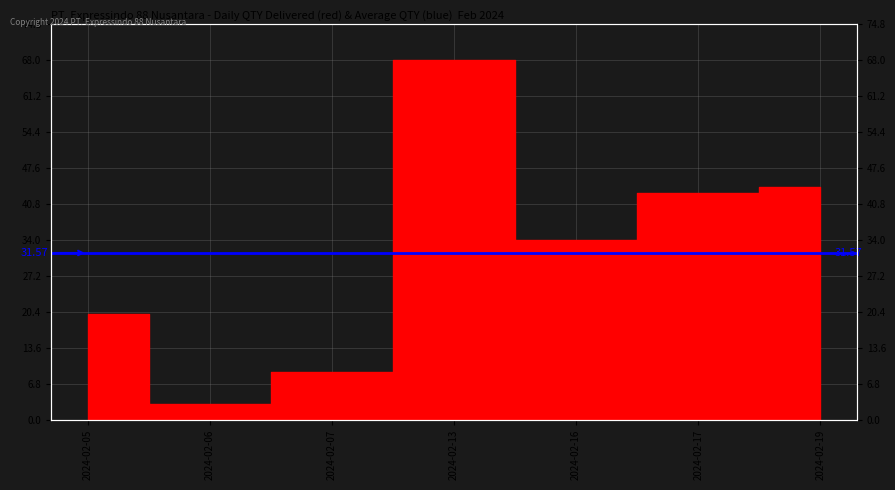

Reading right to left, what are all the values shown in this chart?

2024-02-19=44	2024-02-17=43	2024-02-16=34	2024-02-13=68	2024-02-07=9	2024-02-06=3	2024-02-05=20